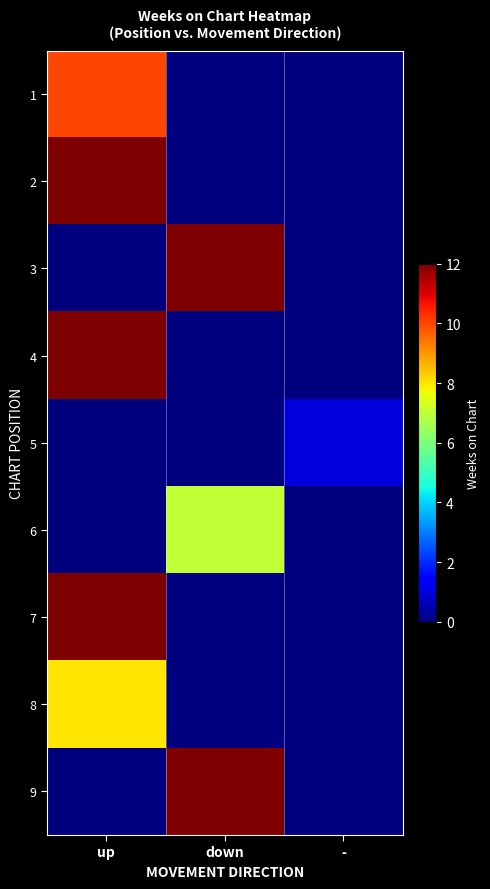

What is the difference between the highest and lowest values at down?

12